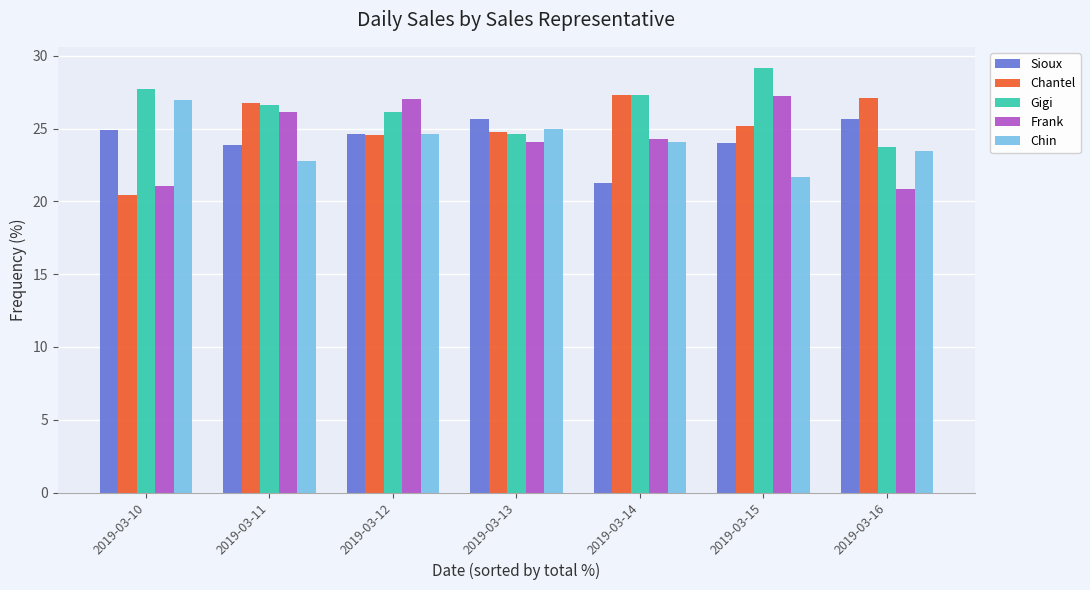

Which series has the largest total across all categories?

Gigi